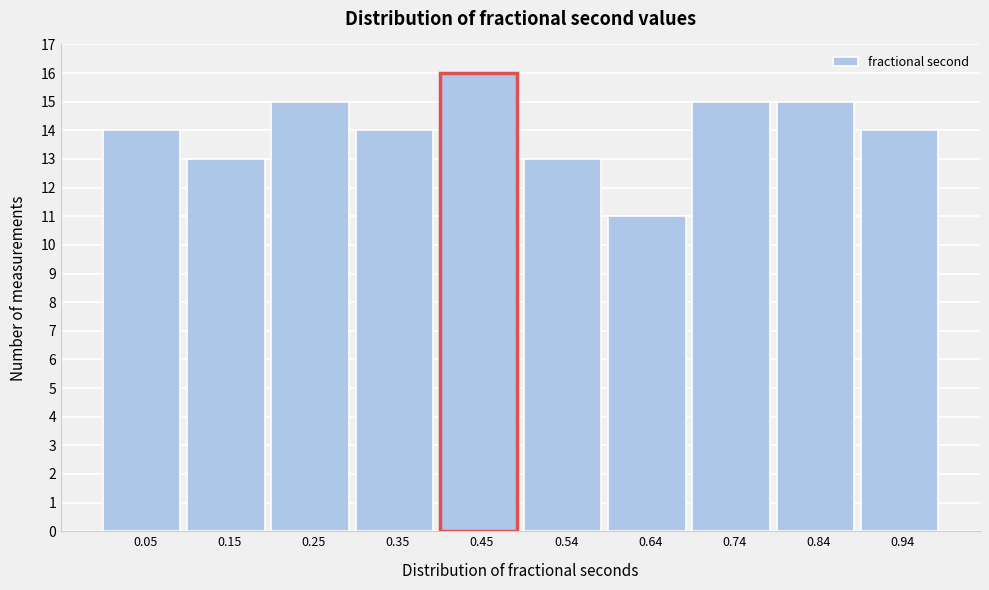

Reading left to right, list every bar in this chart as the range it spans on the x-axis followed by its height. Neither the bar edges nor the heights are printed on the chart, so give them approximately, as read against the axes.

0.01 to 0.10: 14
0.10 to 0.20: 13
0.20 to 0.30: 15
0.30 to 0.40: 14
0.40 to 0.50: 16
0.50 to 0.59: 13
0.59 to 0.69: 11
0.69 to 0.79: 15
0.79 to 0.89: 15
0.89 to 0.99: 14